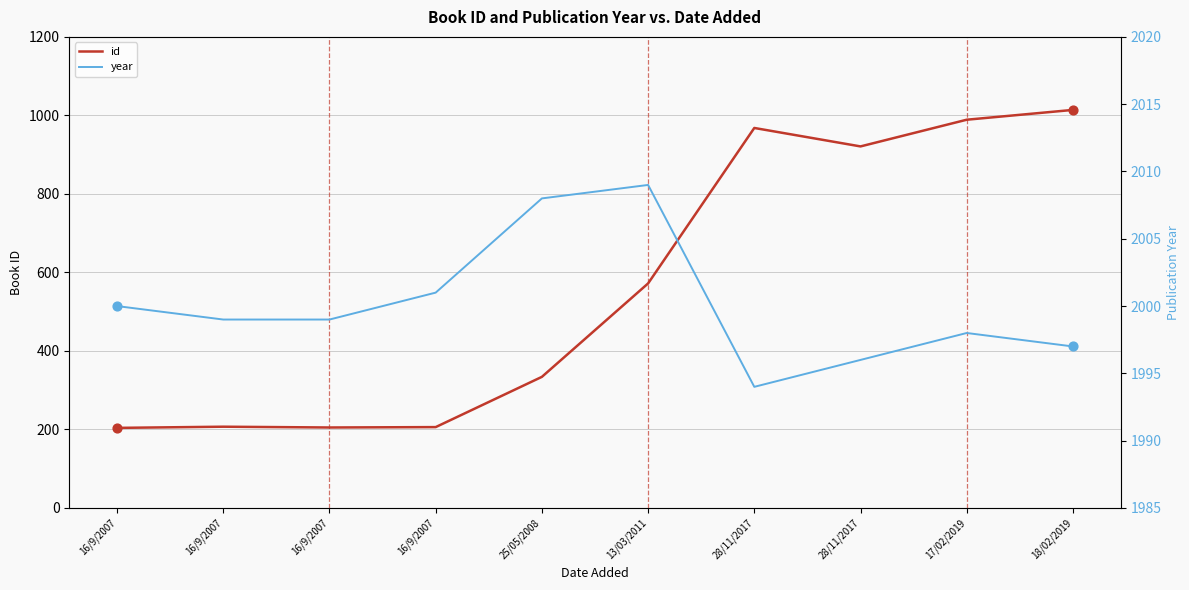

What are all the series names shown in the legend?

id, year